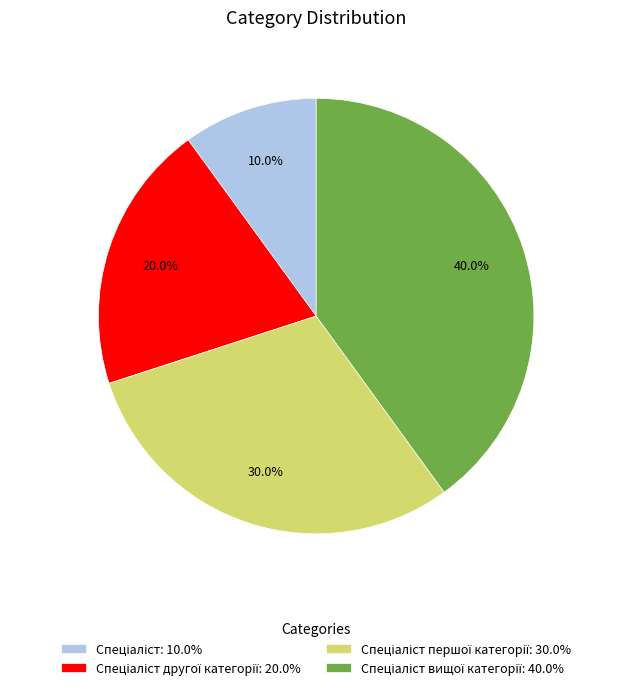

Is there any slice that represents more than half of the pie?

No